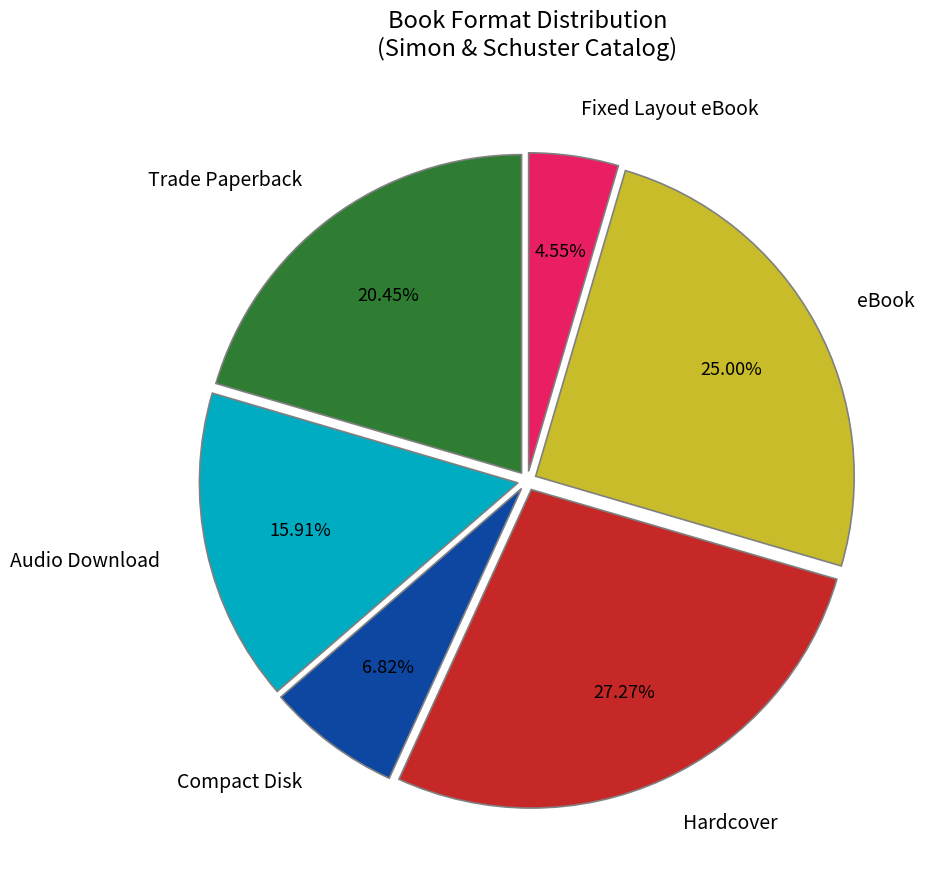

Rank the categories by value from highest to lowest.

Hardcover, eBook, Trade Paperback, Audio Download, Compact Disk, Fixed Layout eBook